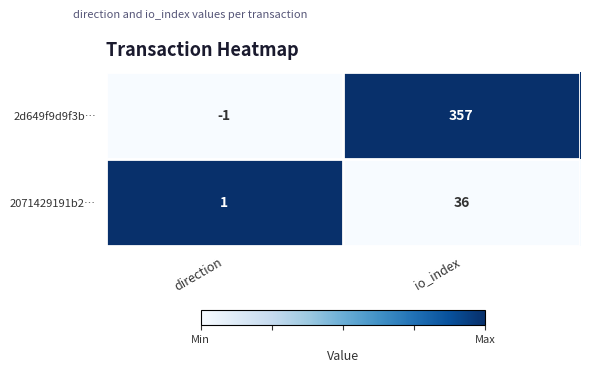

What is the greatest value displayed?

357